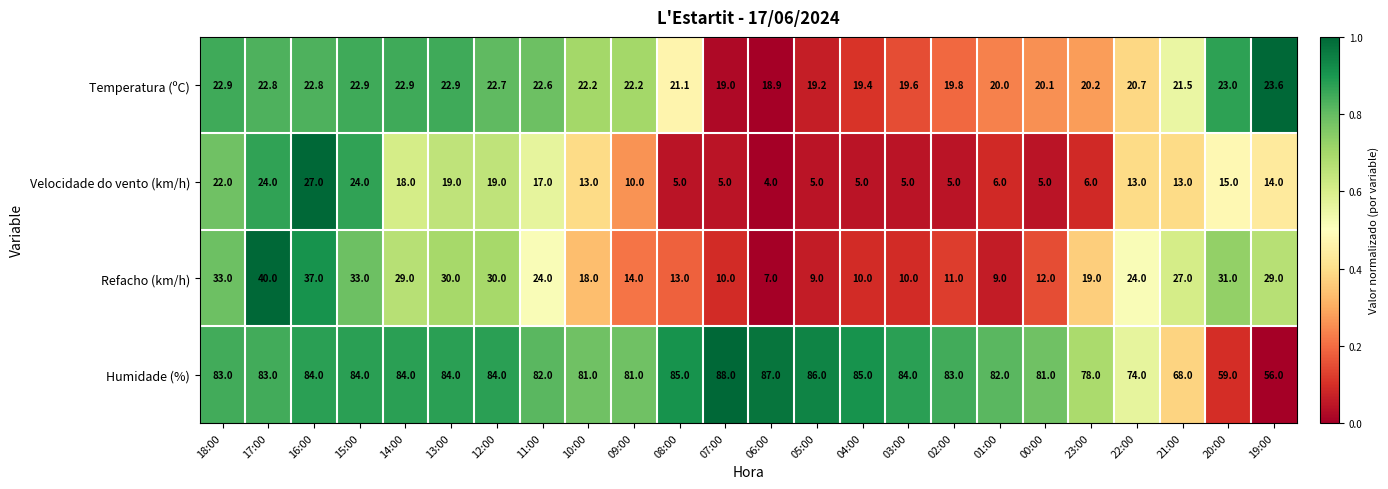

What is the sum of all Velocidade do vento (km/h) values?

299.0